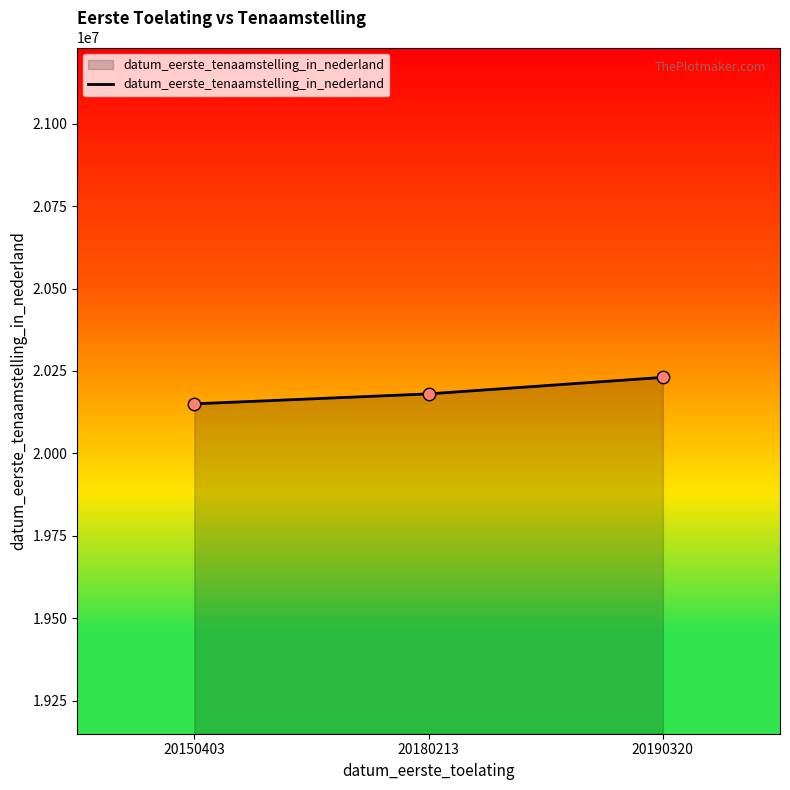

What is the change in value from 20150403 to 20190320?

+80226